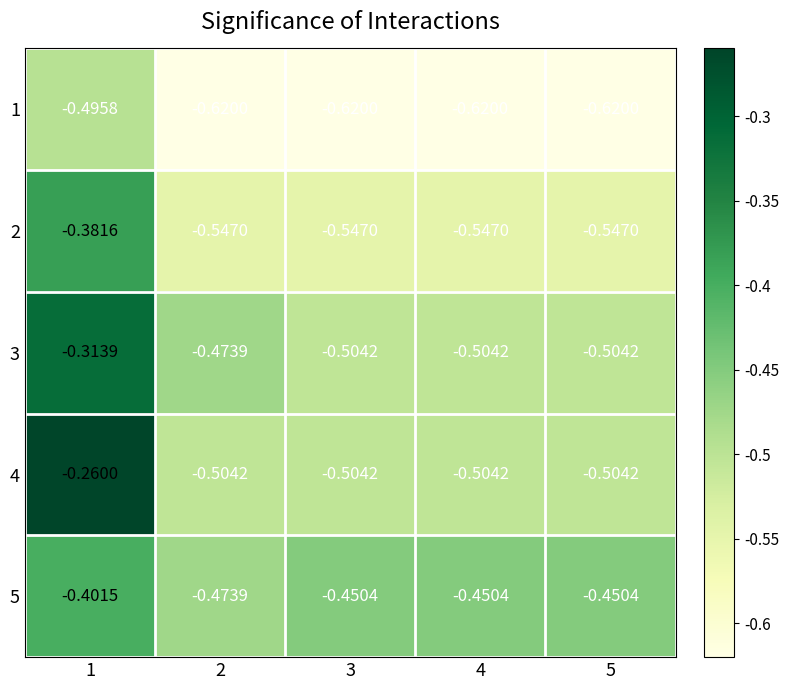

Is the value of 3 at 2 greater than the value of 2 at 3?

Yes